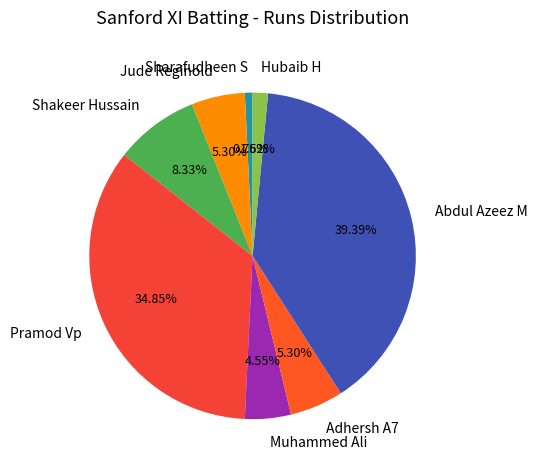

The Abdul Azeez M slice represents 33% of the pie. True or false?

False